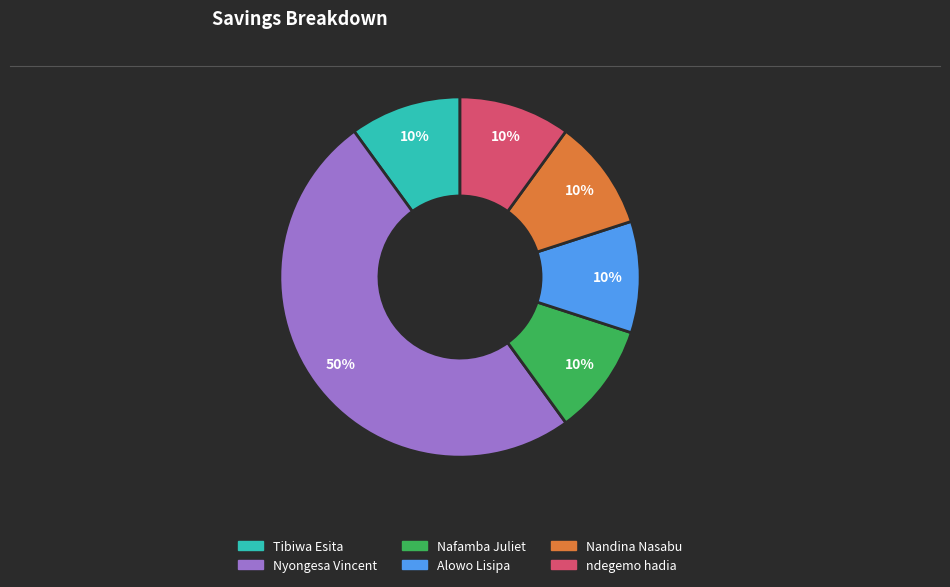

To the nearest percent, what percentage of the pie is Nafamba Juliet?

10%